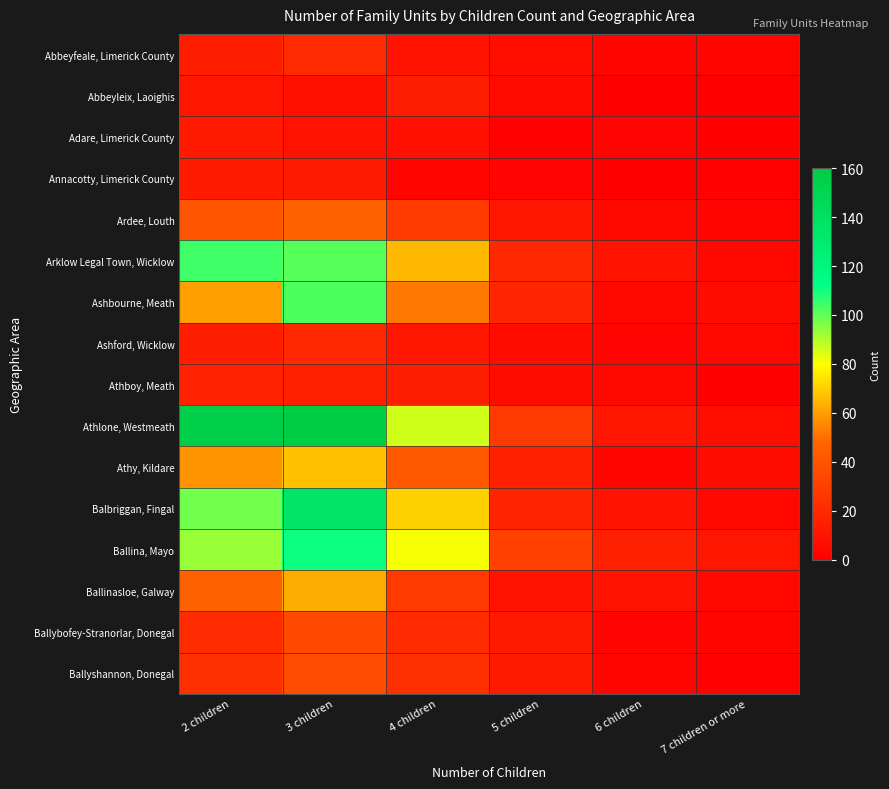

Reading left to right, extract all data points from this chart.

Abbeyfeale, Limerick County: 2 children=14	3 children=21	4 children=9	5 children=7	6 children=3	7 children or more=3
Abbeyleix, Laoighis: 2 children=11	3 children=8	4 children=14	5 children=5	6 children=0	7 children or more=0
Adare, Limerick County: 2 children=13	3 children=9	4 children=8	5 children=1	6 children=2	7 children or more=0
Annacotty, Limerick County: 2 children=13	3 children=12	4 children=3	5 children=2	6 children=0	7 children or more=1
Ardee, Louth: 2 children=40	3 children=46	4 children=27	5 children=10	6 children=4	7 children or more=3
Arklow Legal Town, Wicklow: 2 children=104	3 children=101	4 children=65	5 children=19	6 children=9	7 children or more=4
Ashbourne, Meath: 2 children=60	3 children=102	4 children=52	5 children=18	6 children=4	7 children or more=6
Ashford, Wicklow: 2 children=14	3 children=19	4 children=11	5 children=6	6 children=2	7 children or more=4
Athboy, Meath: 2 children=16	3 children=15	4 children=14	5 children=6	6 children=4	7 children or more=0
Athlone, Westmeath: 2 children=156	3 children=160	4 children=86	5 children=28	6 children=11	7 children or more=7
Athy, Kildare: 2 children=58	3 children=67	4 children=42	5 children=15	6 children=3	7 children or more=6
Balbriggan, Fingal: 2 children=98	3 children=136	4 children=70	5 children=17	6 children=9	7 children or more=4
Ballina, Mayo: 2 children=93	3 children=110	4 children=81	5 children=30	6 children=15	7 children or more=11
Ballinasloe, Galway: 2 children=45	3 children=63	4 children=27	5 children=9	6 children=9	7 children or more=4
Ballybofey-Stranorlar, Donegal: 2 children=21	3 children=34	4 children=20	5 children=13	6 children=2	7 children or more=3
Ballyshannon, Donegal: 2 children=23	3 children=36	4 children=23	5 children=13	6 children=3	7 children or more=1